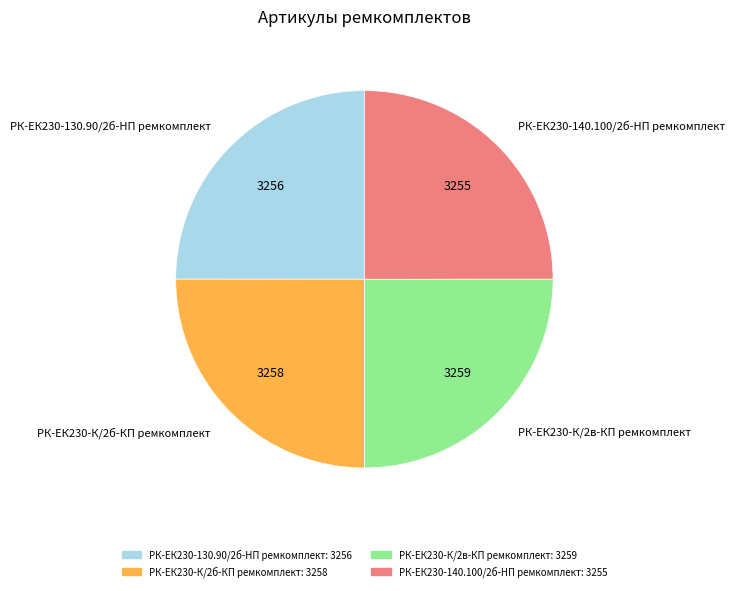

How many segments does this pie chart have?

4